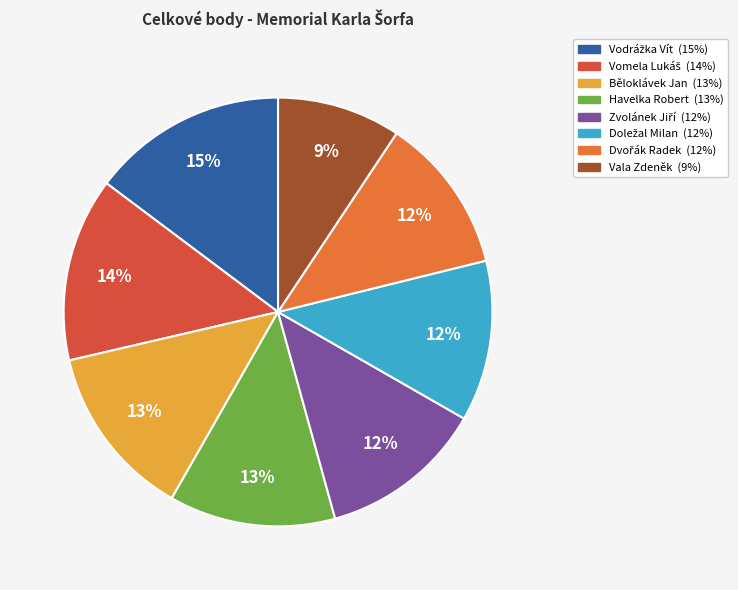

The Havelka Robert slice represents 21% of the pie. True or false?

False